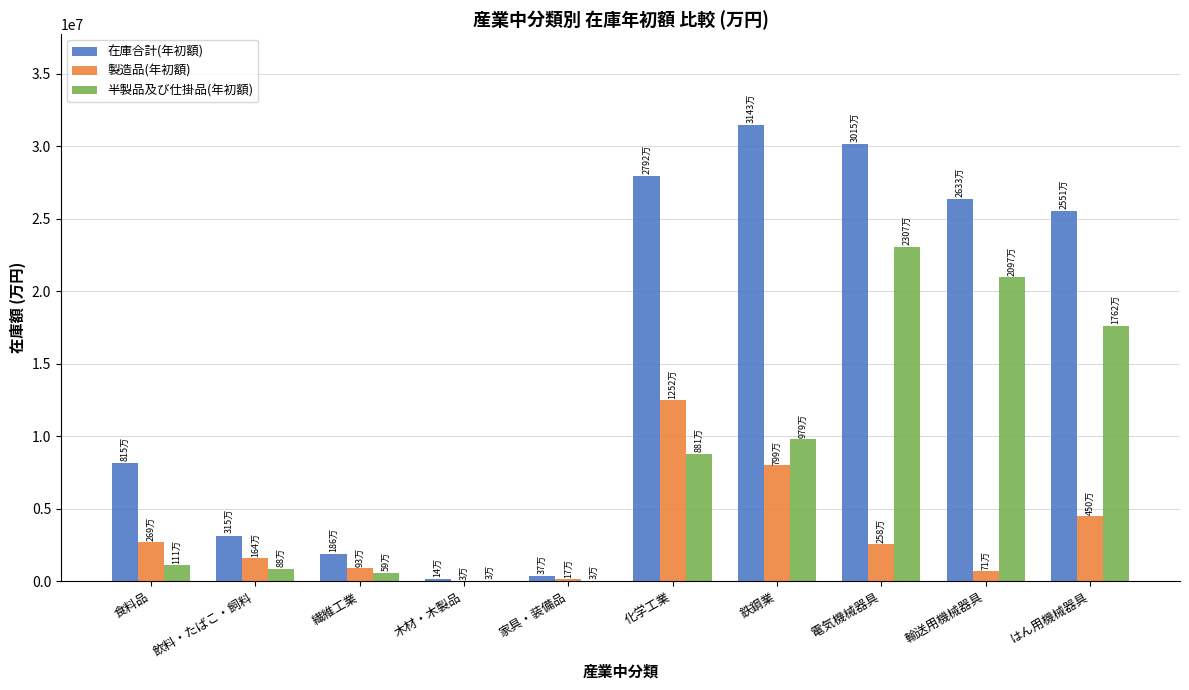

Is the value of 在庫合計(年初額) at 家具・装備品 greater than the value of 製造品(年初額) at 飲料・たばこ・飼料?

No